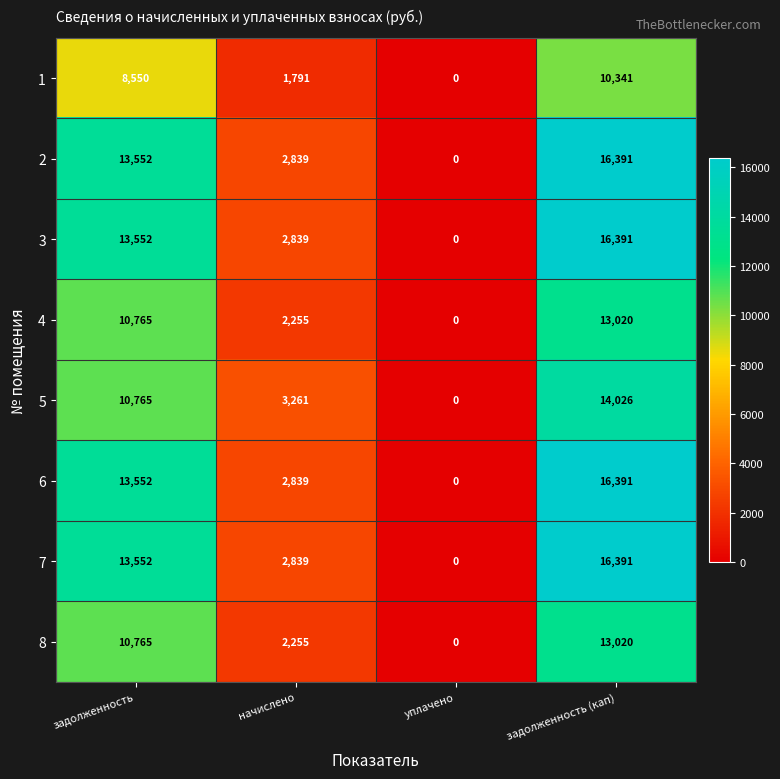

What is the difference between the maximum and minimum values in the 3 series?

16391